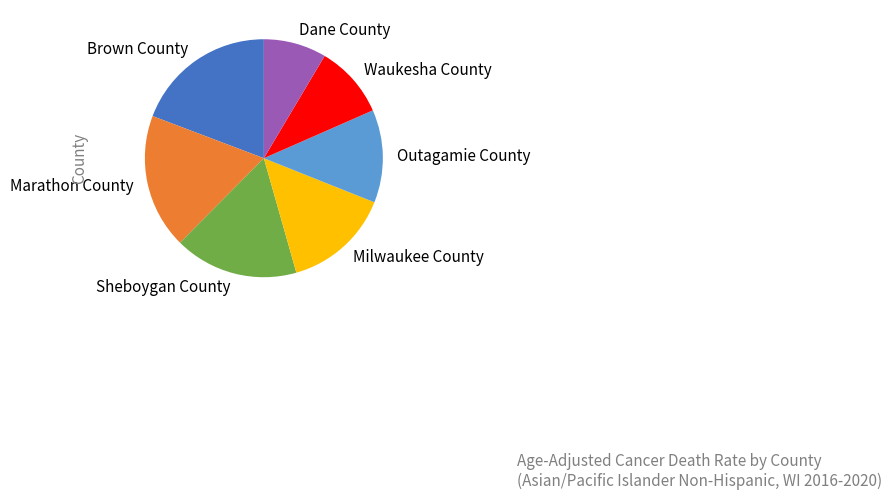

Count the number of slices in the pie.

7